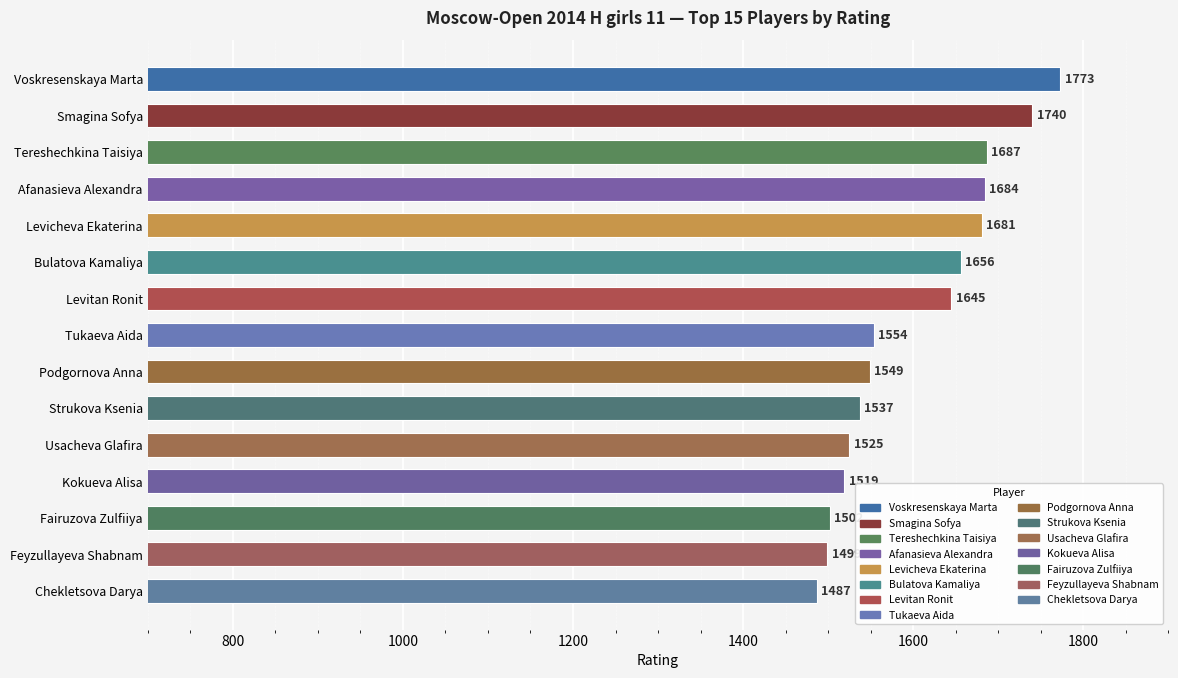

What is the difference between the second highest and second lowest values?

241